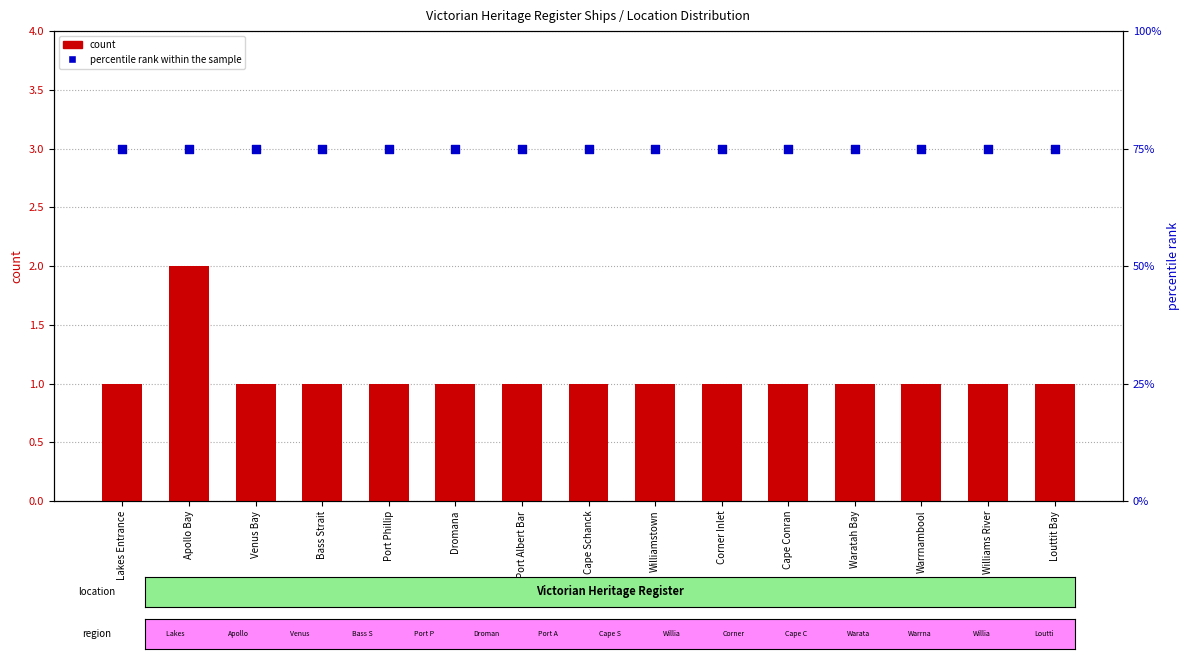

What is the total value across all series at Dromana?

76